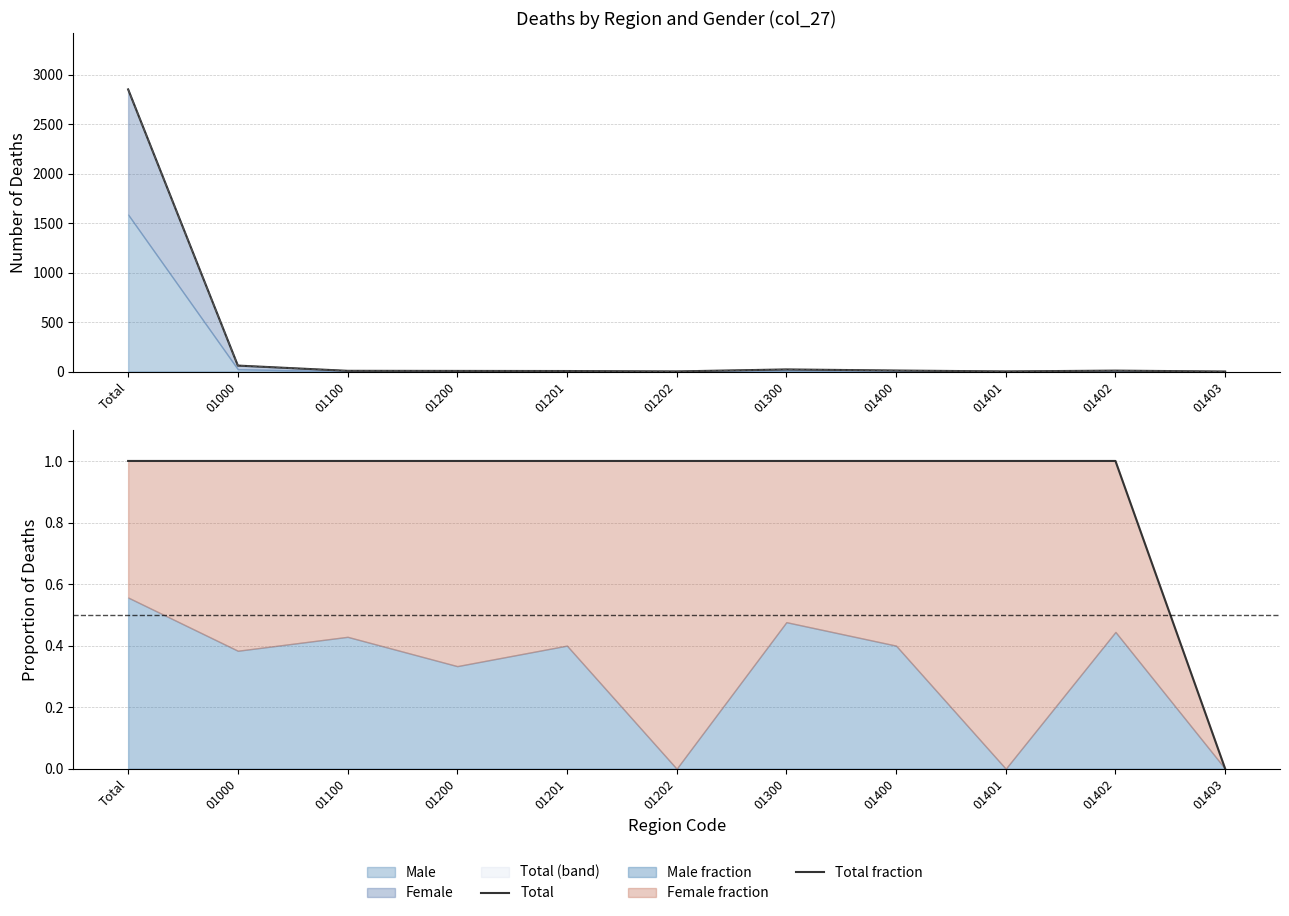

The Total fraction series shows 1 at 01200. True or false?

True